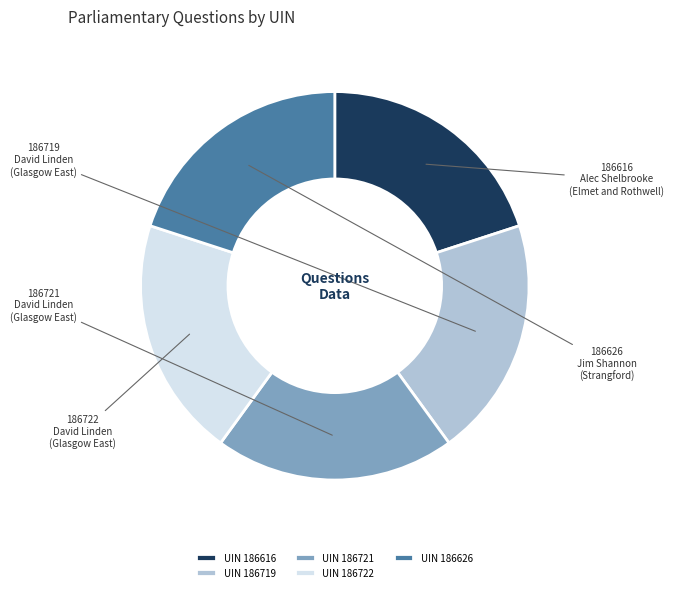

Is it true that UIN 186616 is 20% of the pie?

True